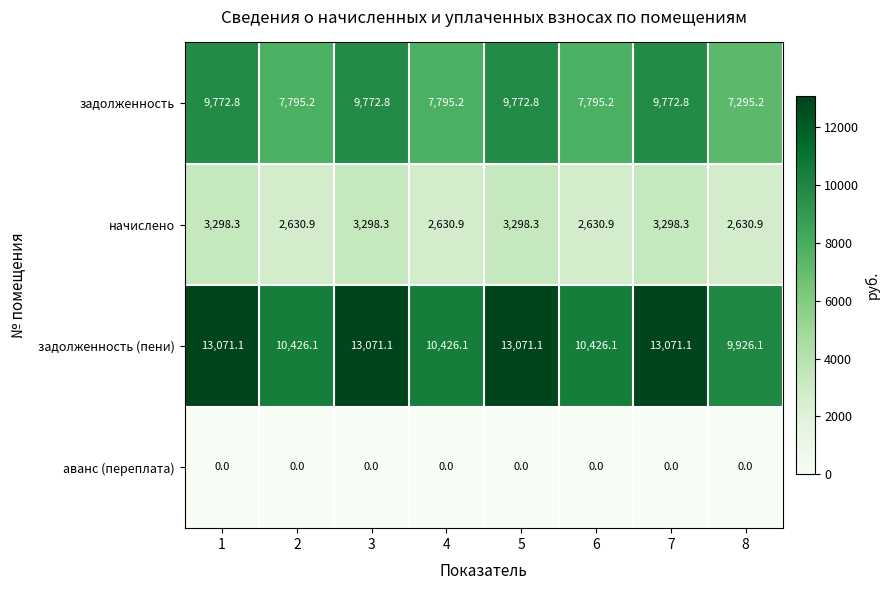

Rank the series at 6 from highest to lowest value.

задолженность (пени), задолженность, начислено, аванс (переплата)